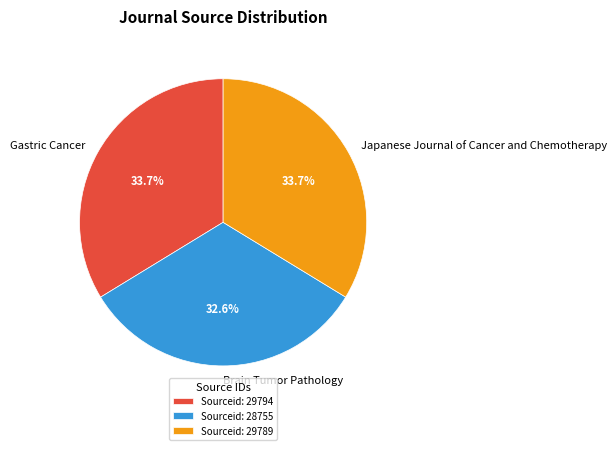

To the nearest percent, what percentage of the pie is Gastric Cancer?

34%